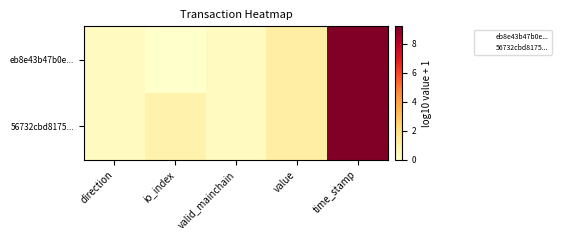

Reading left to right, extract all data points from this chart.

eb8e43b47b0e...: direction=0.3	io_index=0.0	valid_mainchain=0.3	value=1.1	time_stamp=9.2
56732cbd8175...: direction=0.3	io_index=0.8	valid_mainchain=0.3	value=1.1	time_stamp=9.2